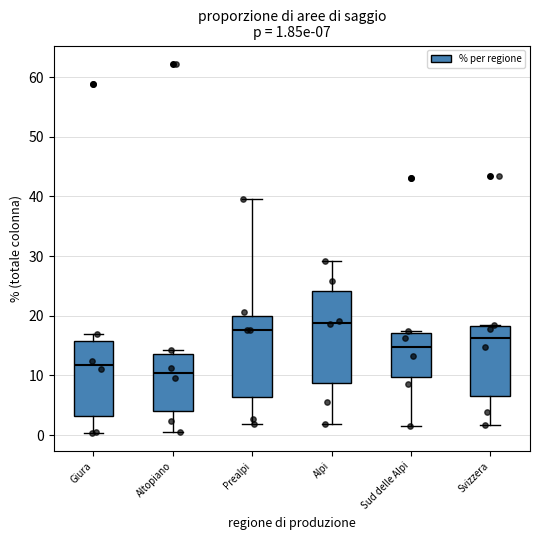

Which box has the lowest median line?

Altopiano